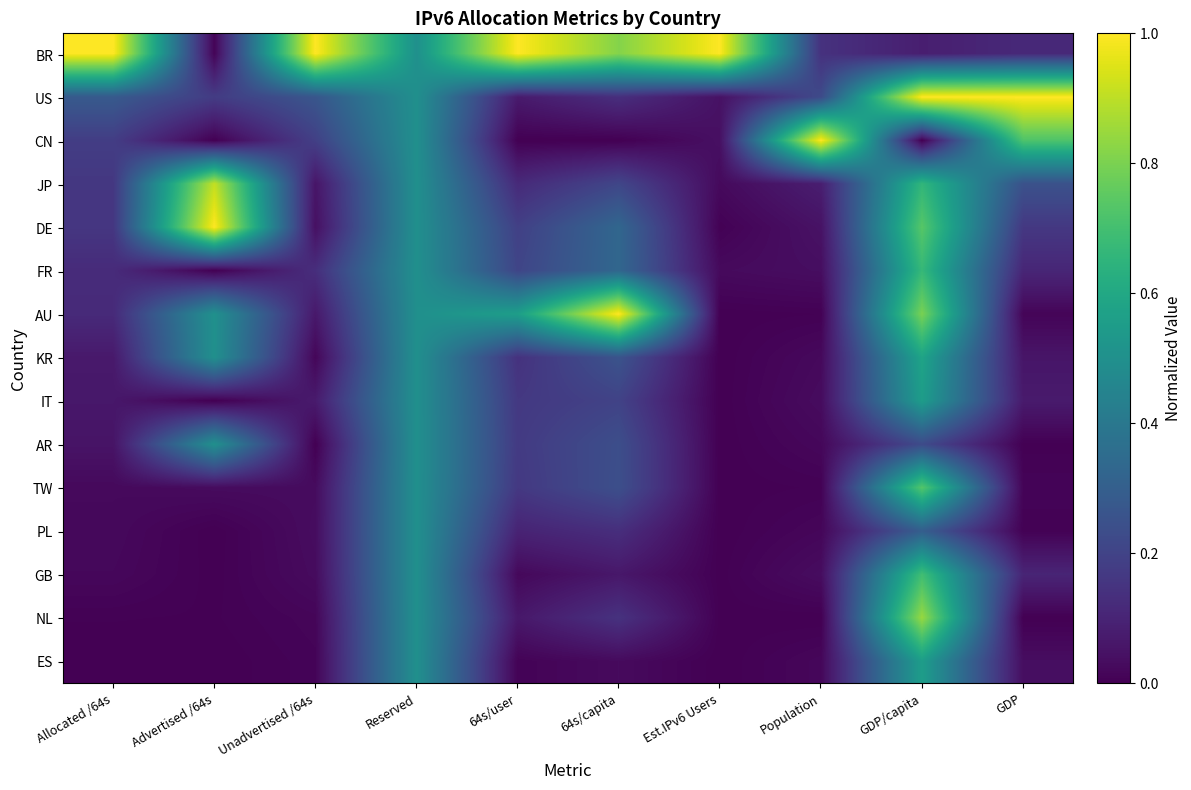

What is the greatest value displayed?

1.0